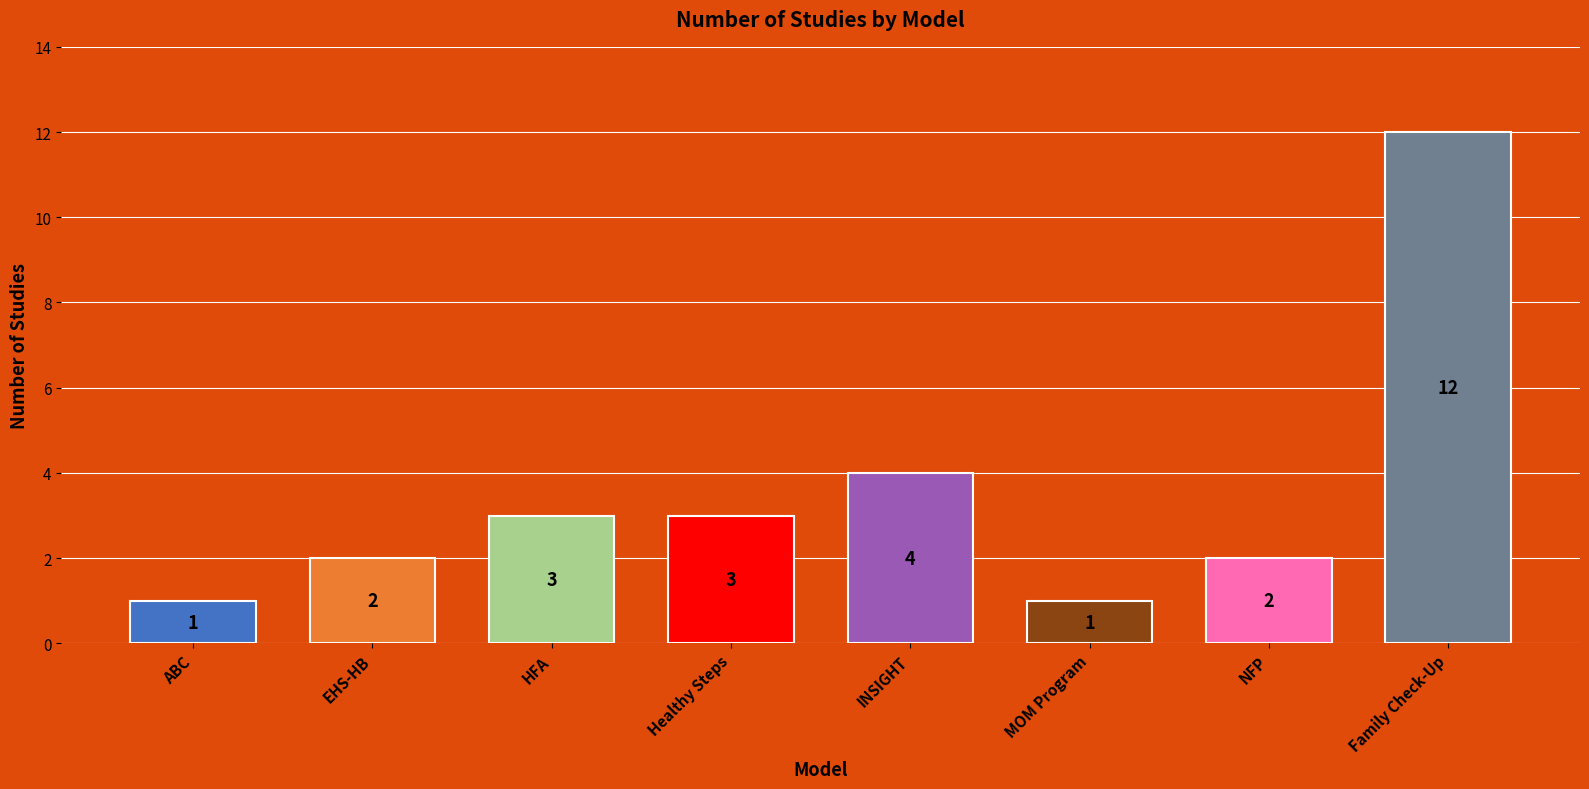

How many bars are there in total?

8